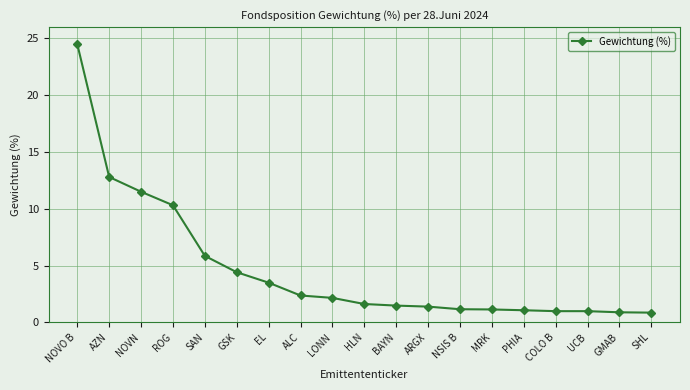

Which label corresponds to the largest value in the chart?

NOVO B